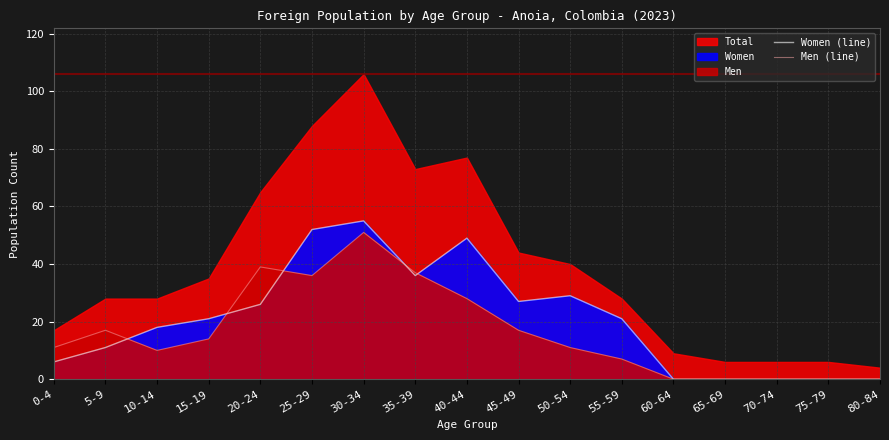

Count the Men (line) values in the range 0 to 28.

13